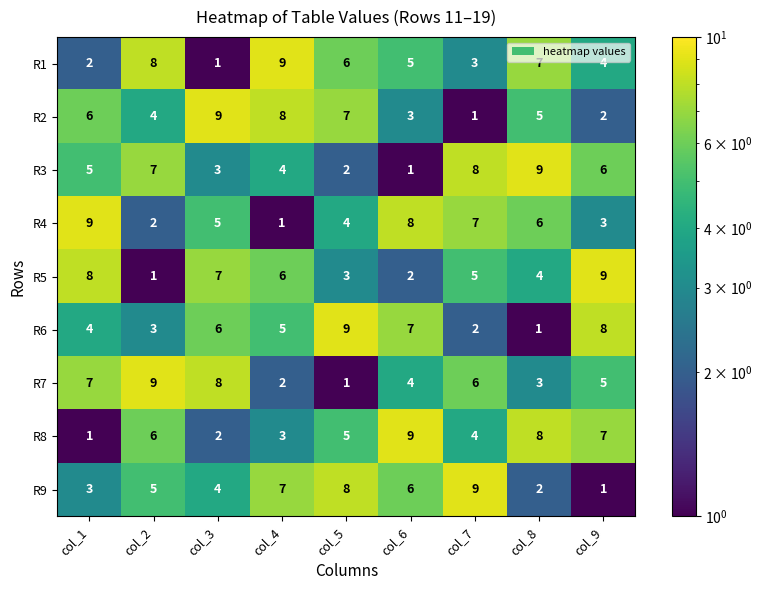

At how many categories does at least one series exceed 4?

9